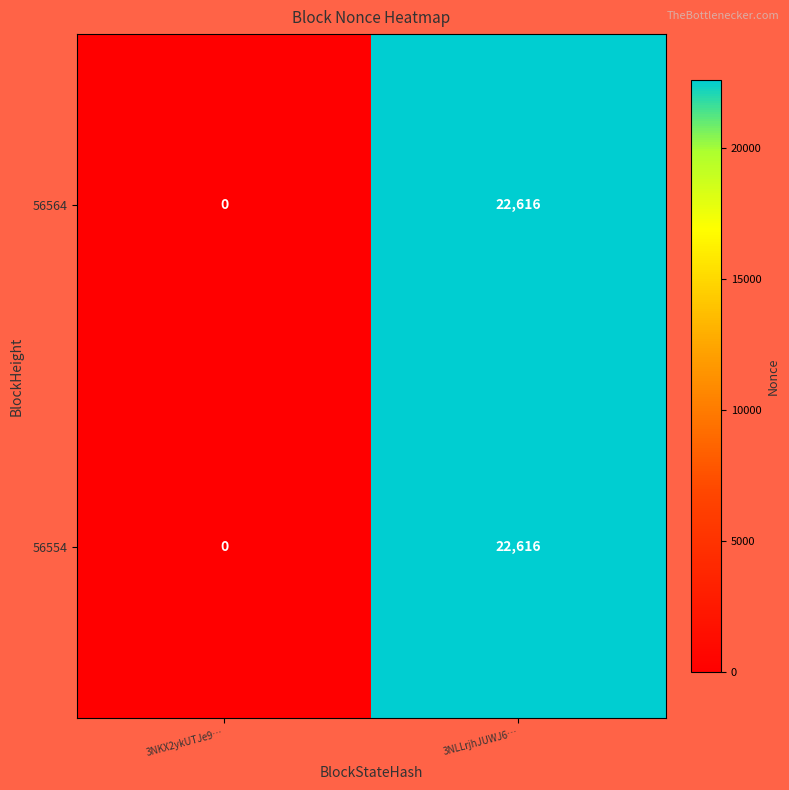

At which label does 56564 reach its minimum?

3NKX2ykUTJe9…